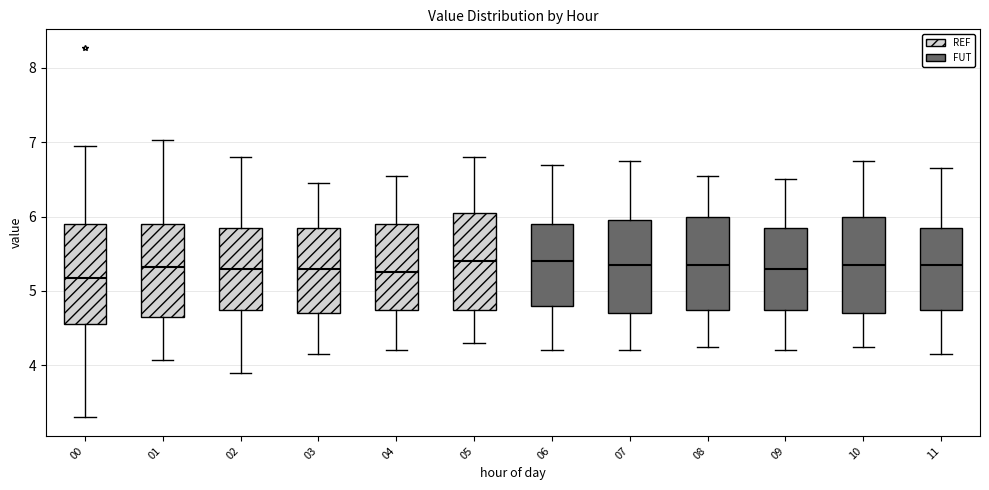

Reading left to right, read every box against the y-axis: the position of its median line, the range the box covers, and the ends of its whiskers. The values are not printed on the chart, so give them approximately, as read against the axis.

00: median 5.2, box 4.6 to 5.9, whiskers 3.3 to 7.0
01: median 5.3, box 4.7 to 5.9, whiskers 4.1 to 7.0
02: median 5.3, box 4.8 to 5.9, whiskers 3.9 to 6.8
03: median 5.3, box 4.7 to 5.9, whiskers 4.2 to 6.5
04: median 5.3, box 4.8 to 5.9, whiskers 4.2 to 6.6
05: median 5.4, box 4.8 to 6.1, whiskers 4.3 to 6.8
06: median 5.4, box 4.8 to 5.9, whiskers 4.2 to 6.7
07: median 5.4, box 4.7 to 6.0, whiskers 4.2 to 6.8
08: median 5.4, box 4.8 to 6.0, whiskers 4.3 to 6.6
09: median 5.3, box 4.8 to 5.9, whiskers 4.2 to 6.5
10: median 5.4, box 4.7 to 6.0, whiskers 4.3 to 6.8
11: median 5.4, box 4.8 to 5.9, whiskers 4.2 to 6.7